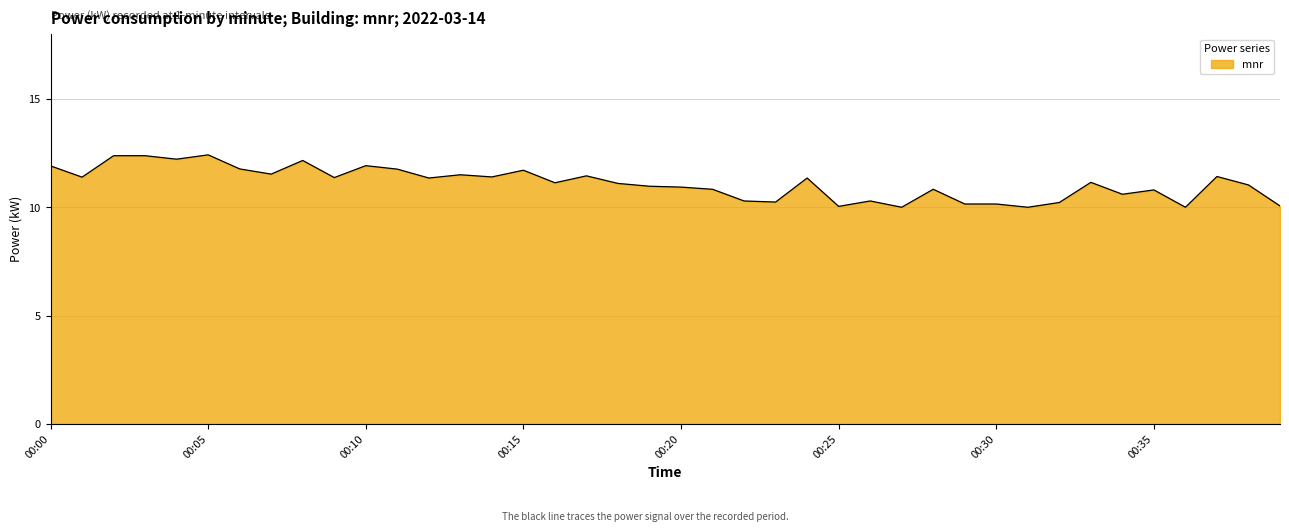

How many series are shown in this chart?

1